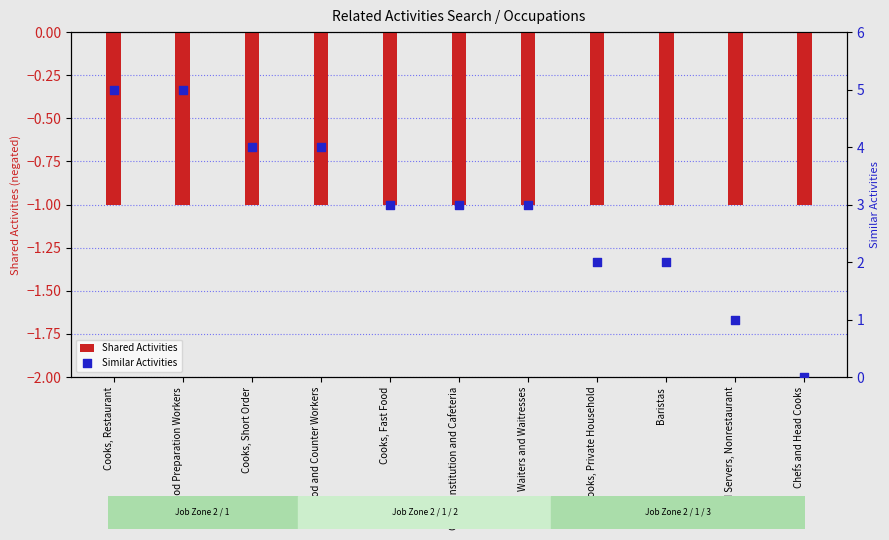

Is the value of Similar Activities at Cooks, Private Household greater than the value of Shared Activities at Chefs and Head Cooks?

Yes